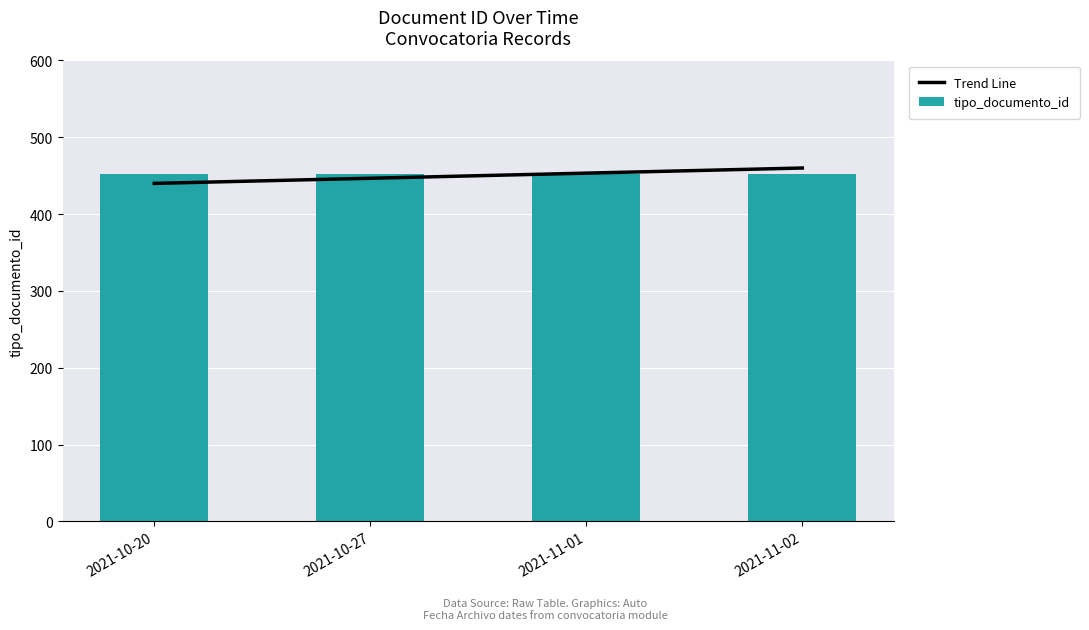

What is the value of the Trend Line bar at the 1st from the left?

440.0